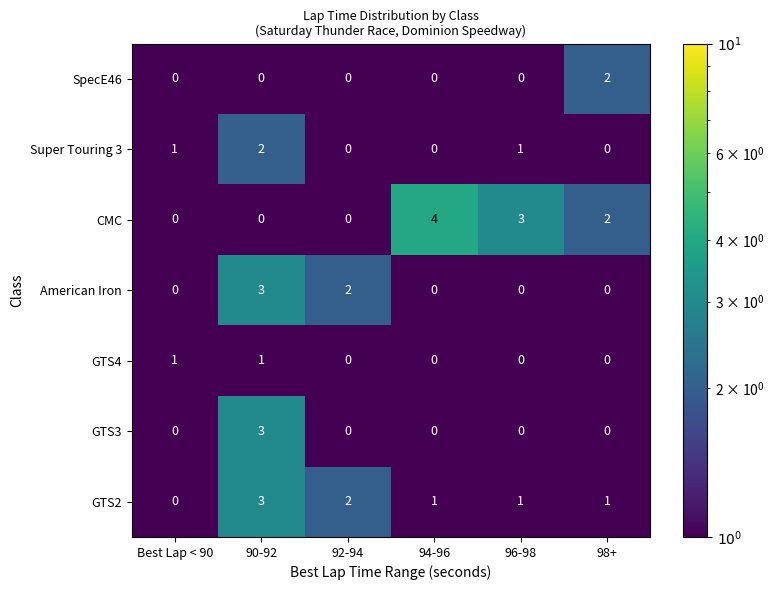

What is the sum of all GTS2 values?

8